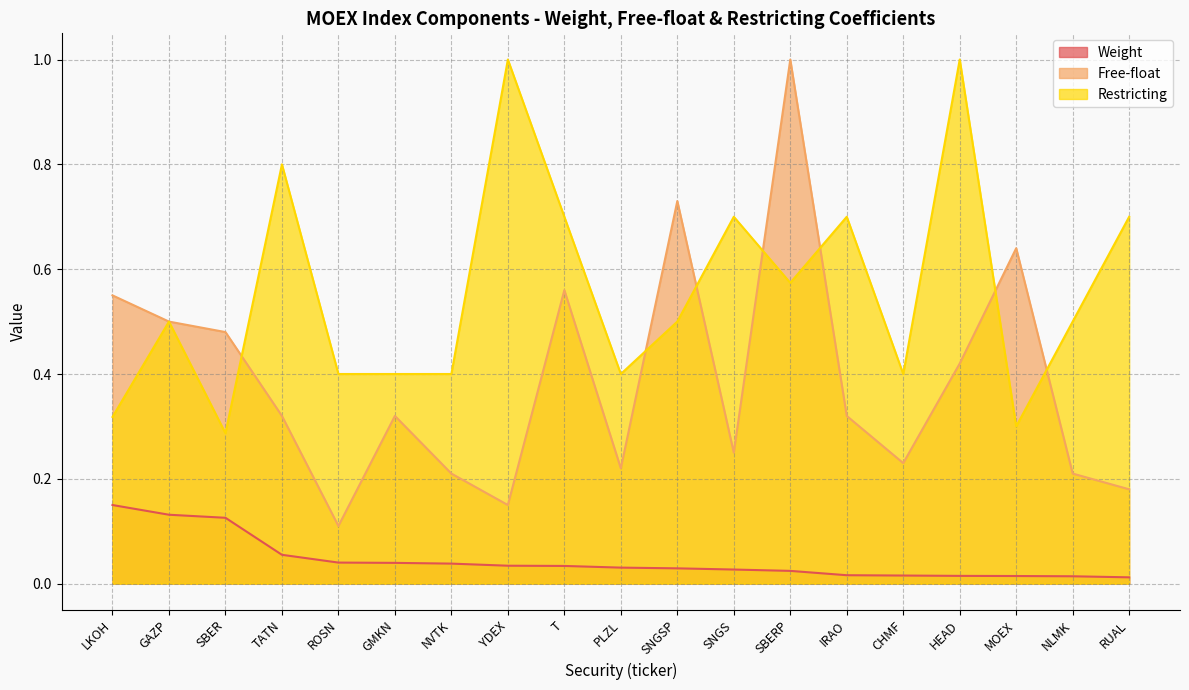

What is the label of the 1st point from the left?

LKOH